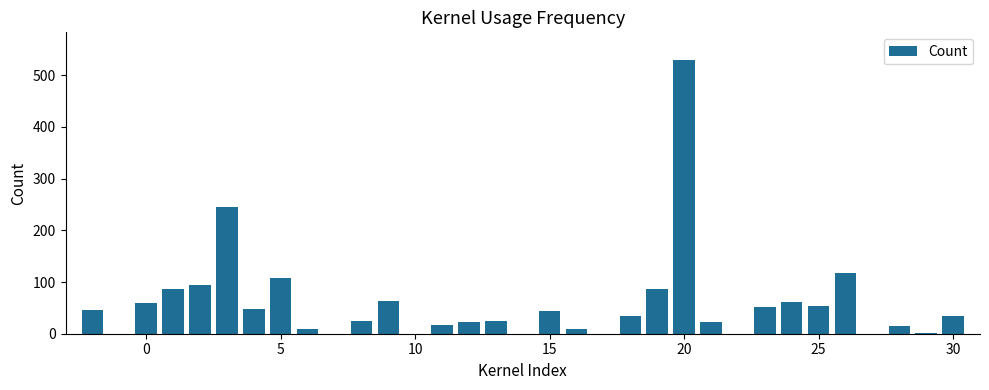

What is the sum of all values?

1908